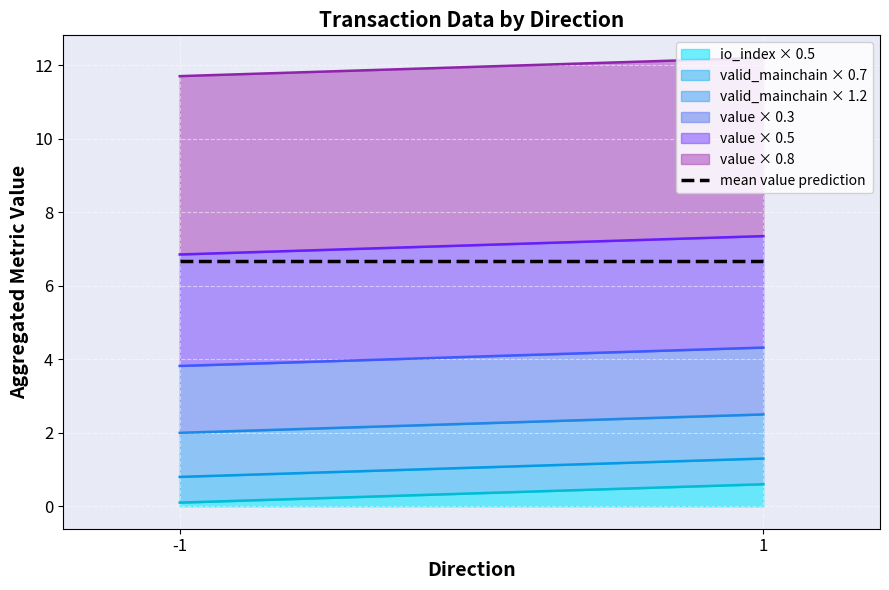

How many distinct data groups are displayed?

6